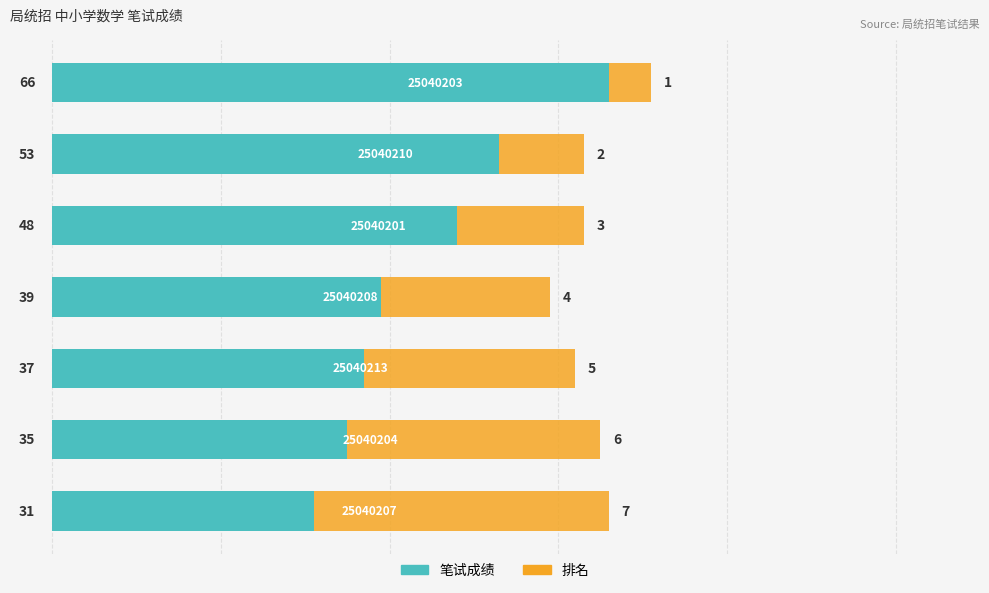

What is the difference between the maximum and minimum values in the 笔试成绩 series?

35